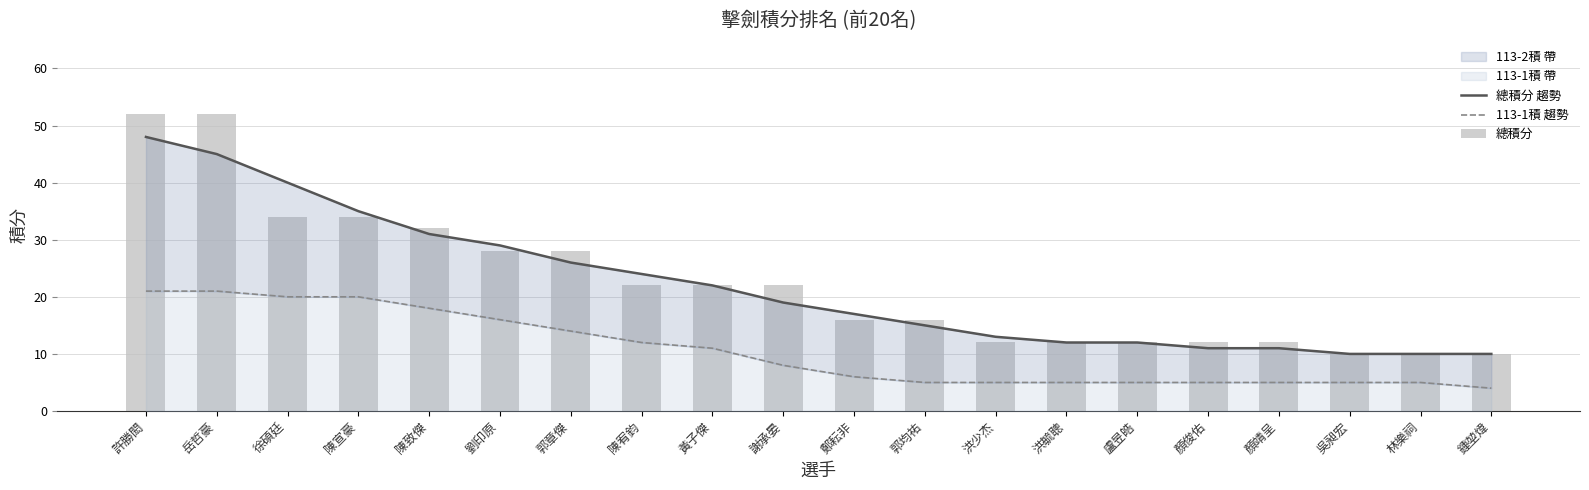

Reading left to right, extract all data points from this chart.

總積分 趨勢: 48	45	40	35	31	29	26	24	22	19	17	15	13	12	12	11	11	10	10	10
113-1積 趨勢: 21	21	20	20	18	16	14	12	11	8	6	5	5	5	5	5	5	5	5	4
總積分: 52	52	34	34	32	28	28	22	22	22	16	16	12	12	12	12	12	10	10	10